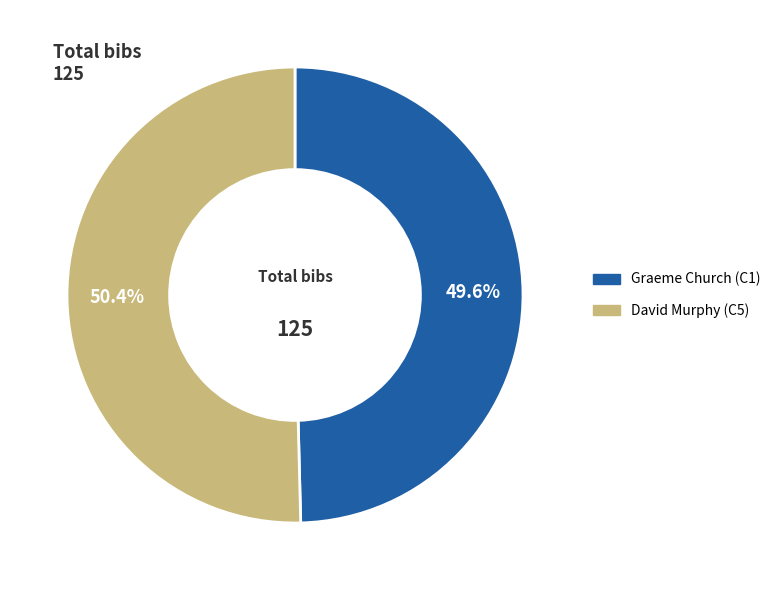

Is there any slice that represents more than half of the pie?

Yes